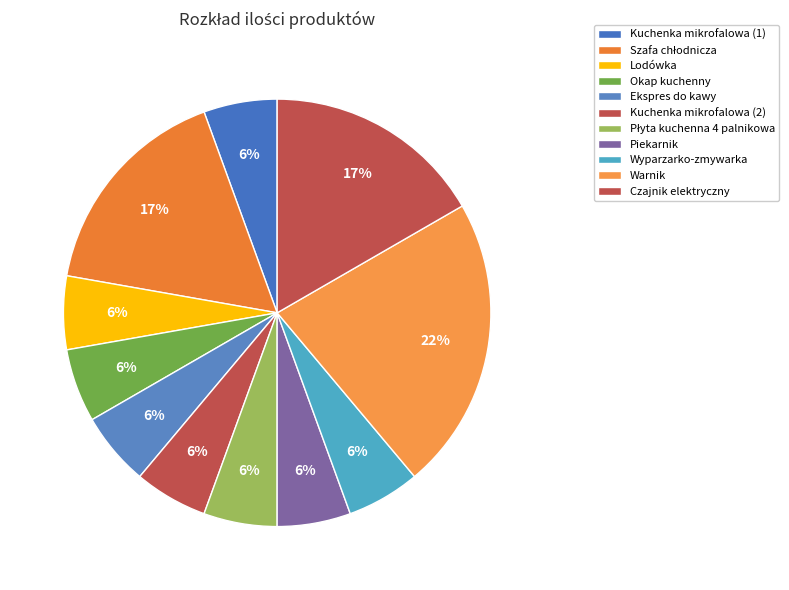

Between Płyta kuchenna 4 palnikowa and Czajnik elektryczny, which is larger?

Czajnik elektryczny